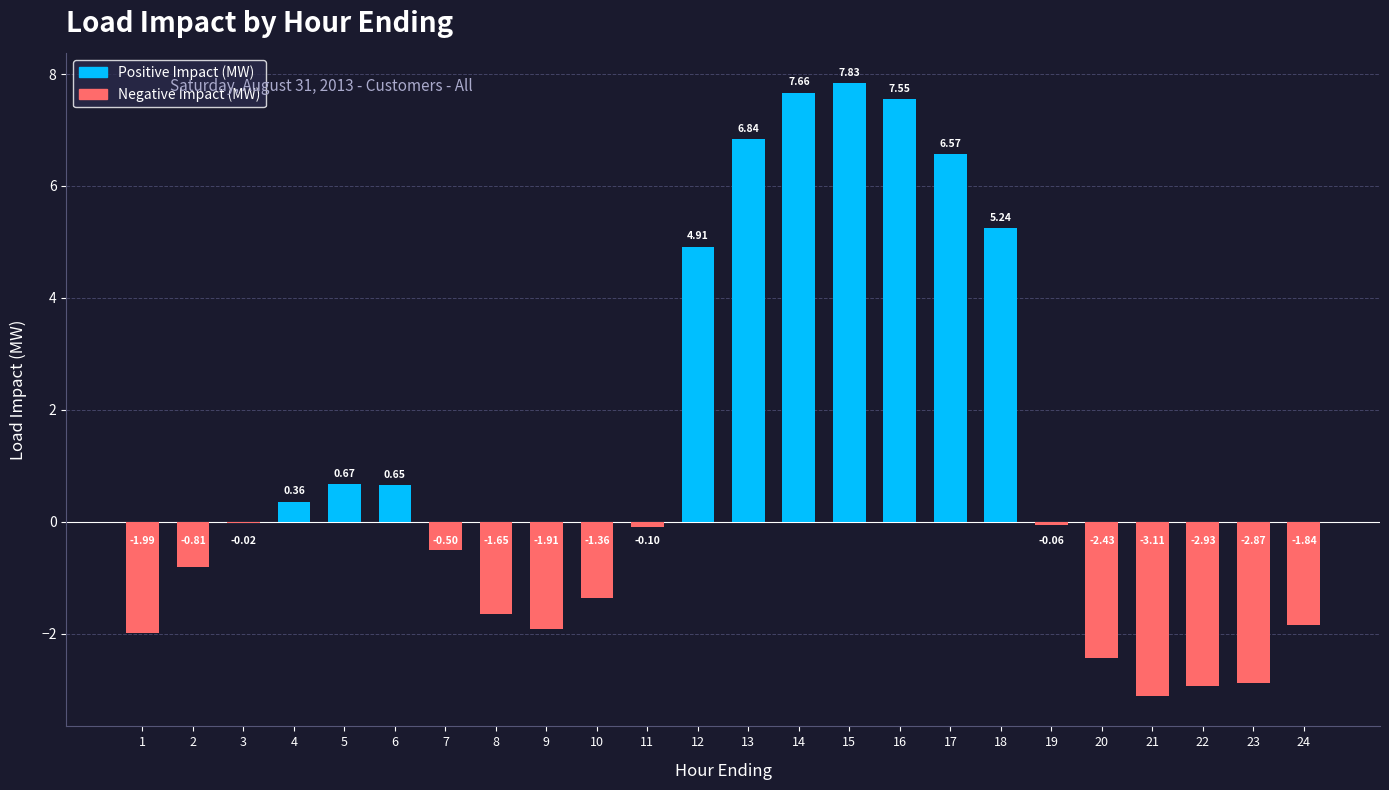

What is the change in value from 2 to 15?

+8.6